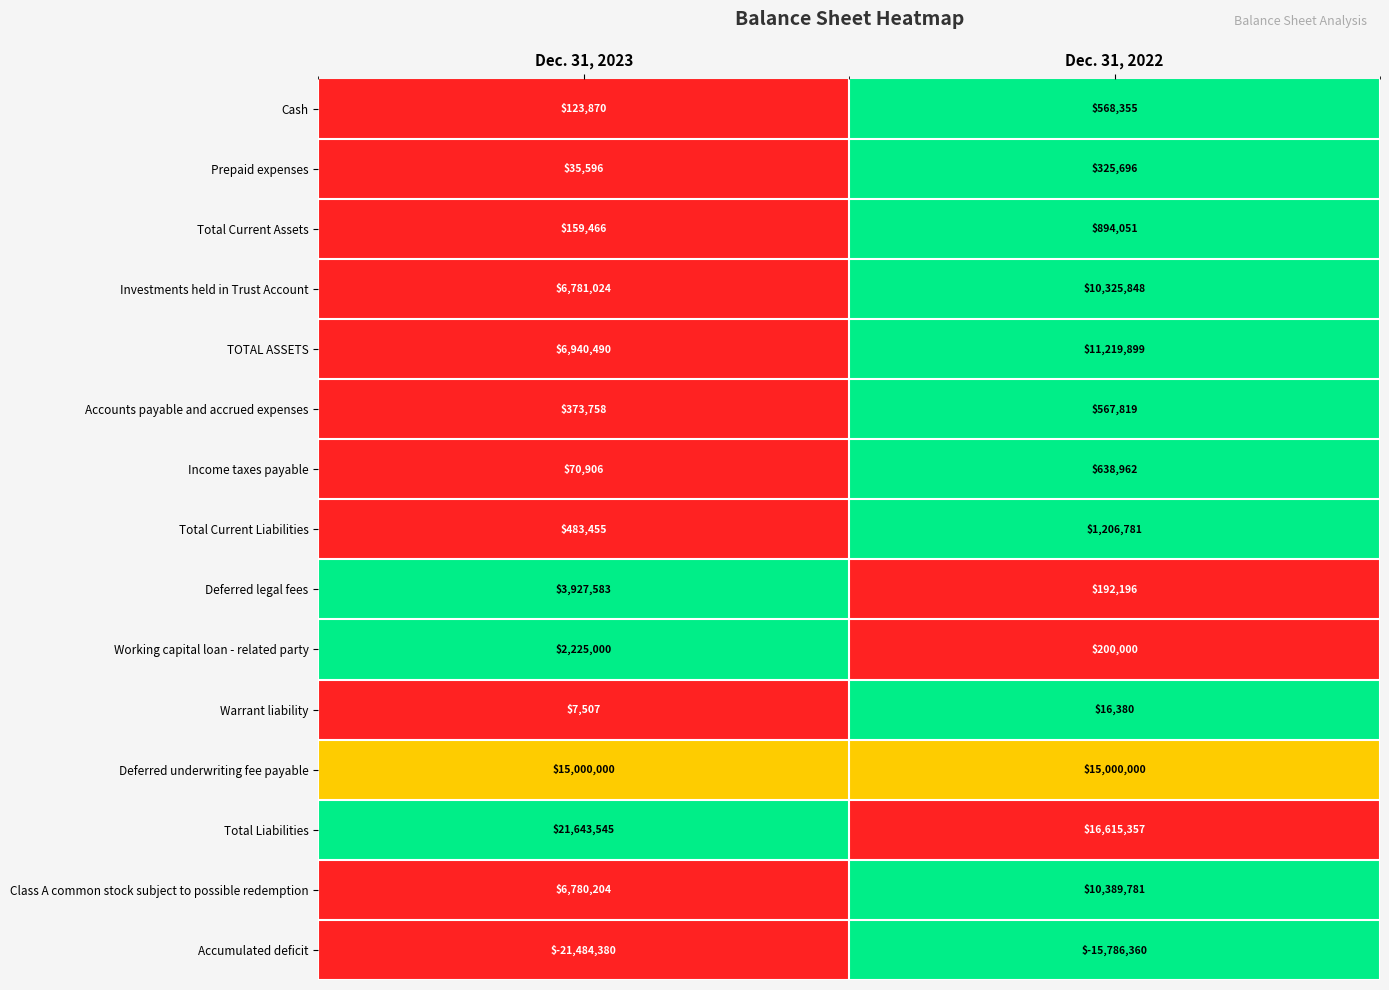

Which label corresponds to the smallest value in the chart?

Dec. 31, 2023